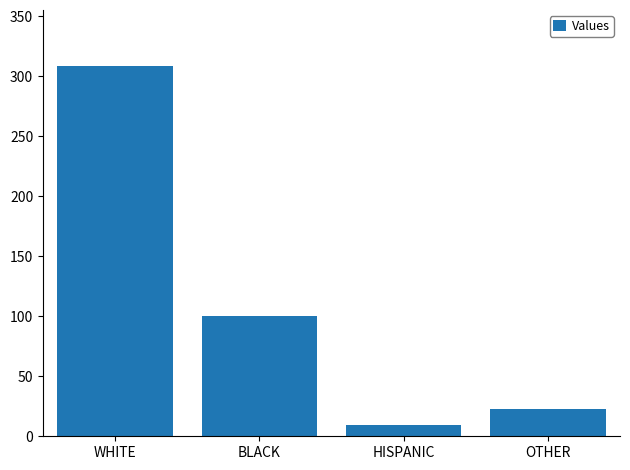

What is the label of the 2nd bar from the right?

HISPANIC